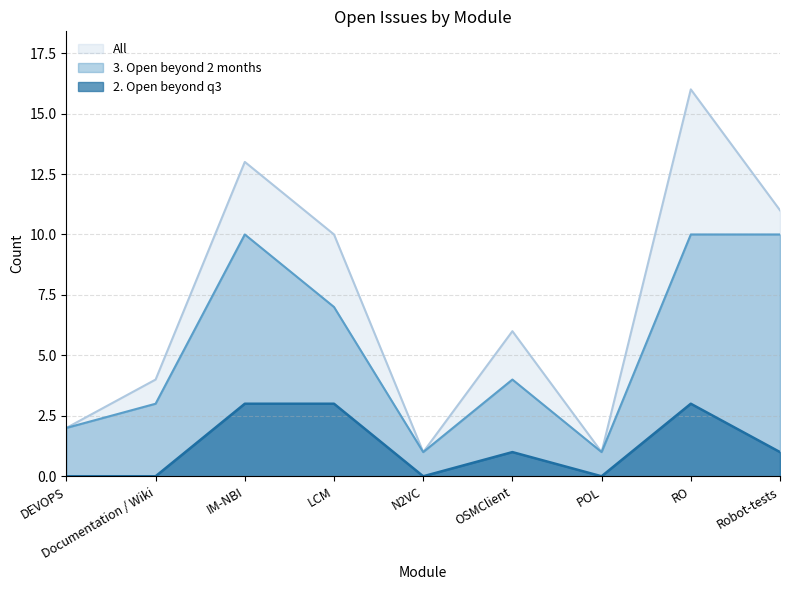

True or false: All has a value of 0 at POL.

False